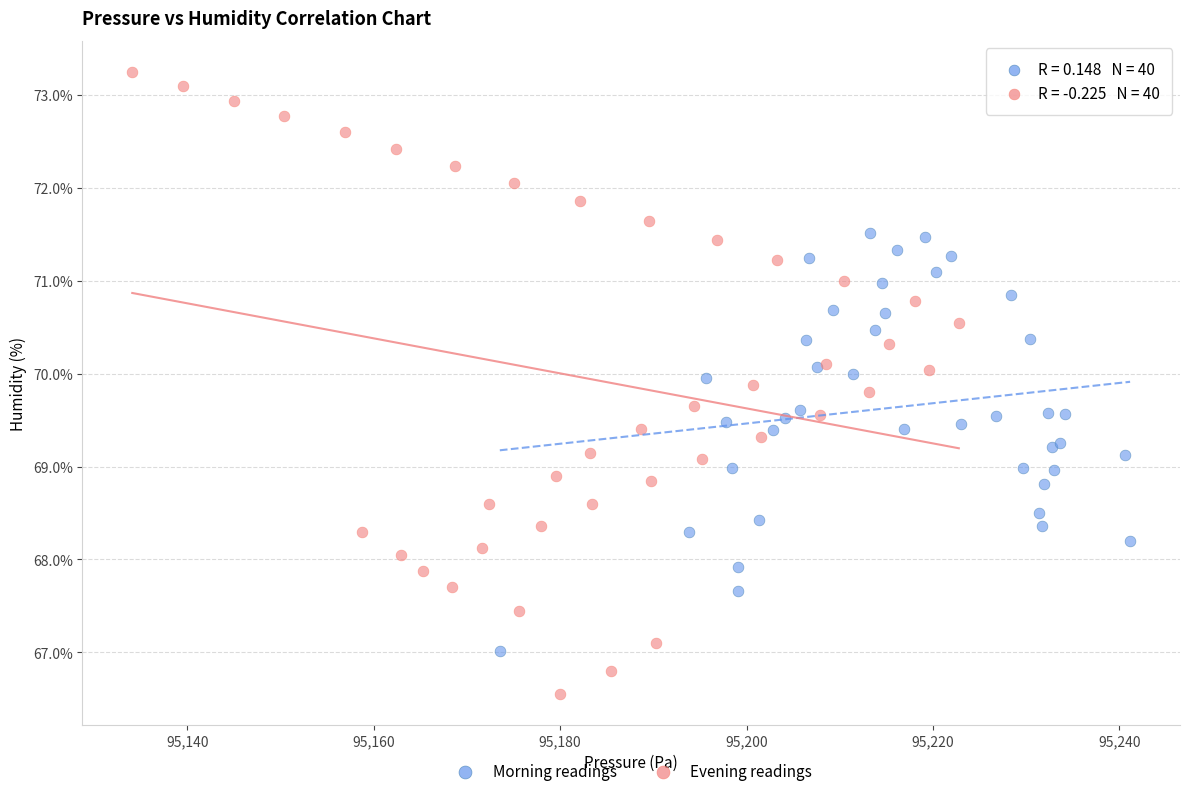

Which series has the widest spread of Y values?

Evening readings